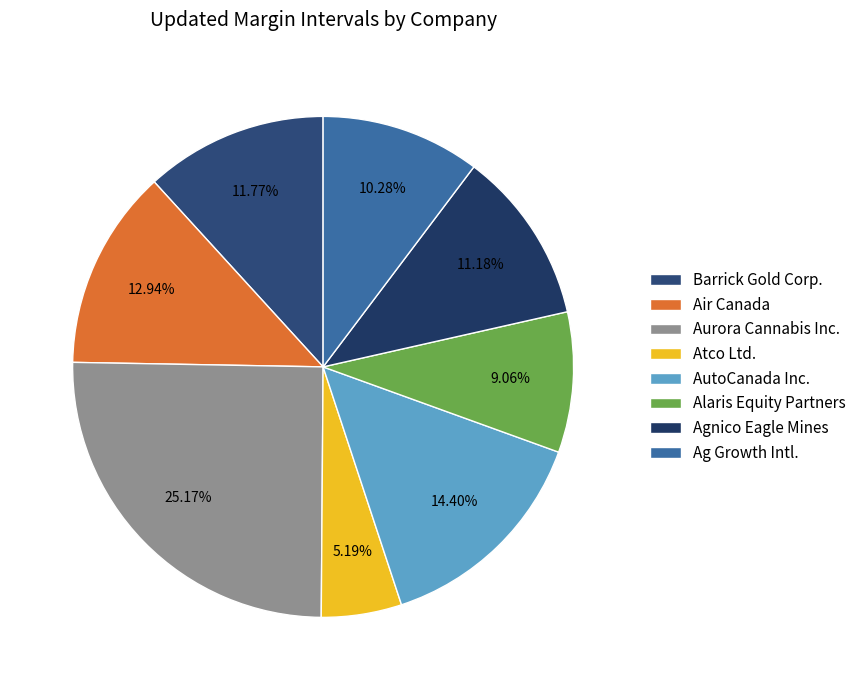

Rank the categories by value from highest to lowest.

Aurora Cannabis Inc., AutoCanada Inc., Air Canada, Barrick Gold Corp., Agnico Eagle Mines, Ag Growth Intl., Alaris Equity Partners, Atco Ltd.